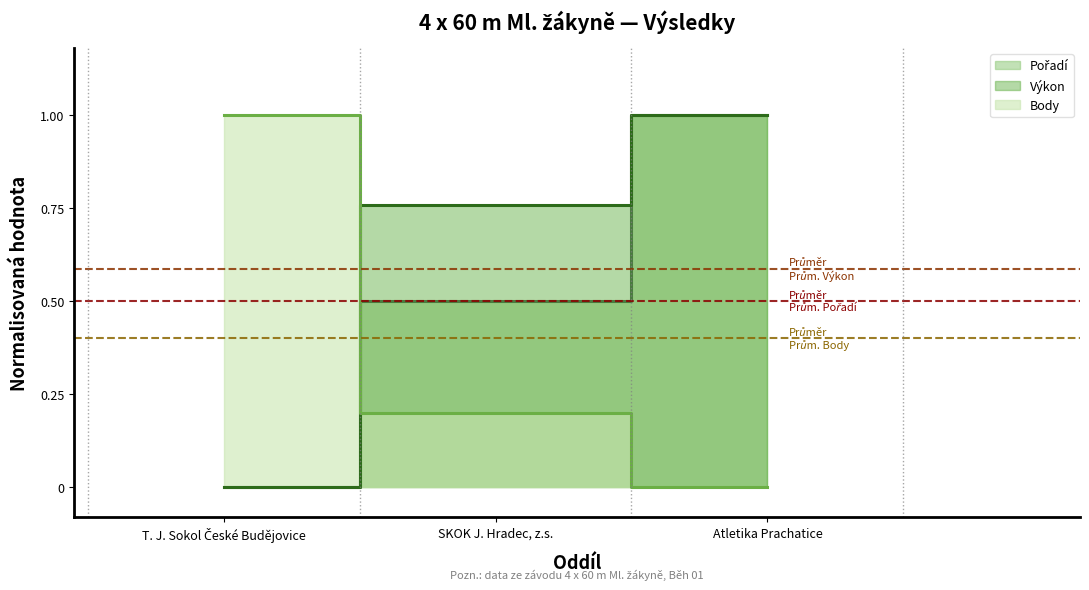

Read the Výkon value at Atletika Prachatice.

1.0